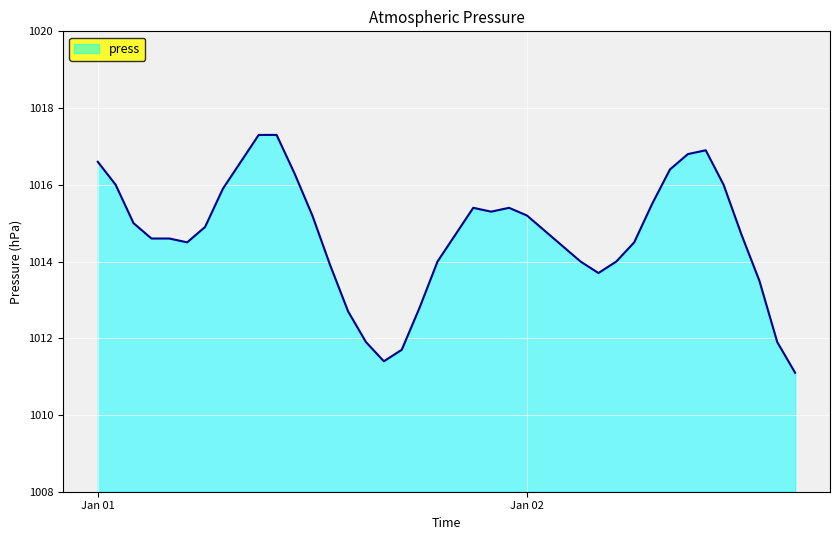

What is the difference between the maximum and minimum values?

6.2